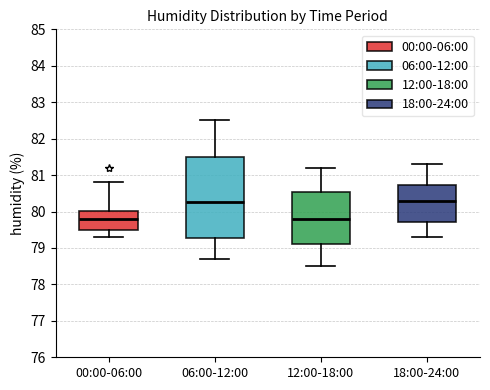

Reading left to right, read every box against the y-axis: the position of its median line, the range the box covers, and the ends of its whiskers. The values are not printed on the chart, so give them approximately, as read against the axis.

00:00-06:00: median 79.8, box 79.5 to 80.0, whiskers 79.3 to 80.8
06:00-12:00: median 80.3, box 79.3 to 81.5, whiskers 78.7 to 82.5
12:00-18:00: median 79.8, box 79.1 to 80.5, whiskers 78.5 to 81.2
18:00-24:00: median 80.3, box 79.7 to 80.7, whiskers 79.3 to 81.3